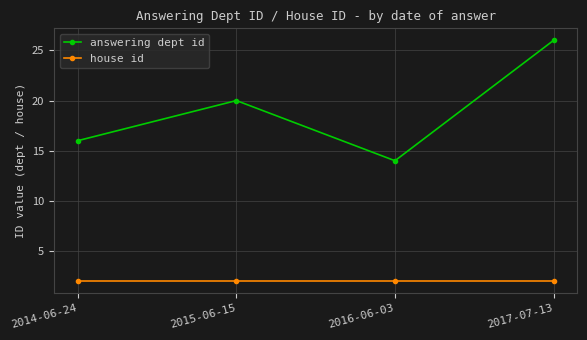

What is the label of the 2nd point from the left?

2015-06-15